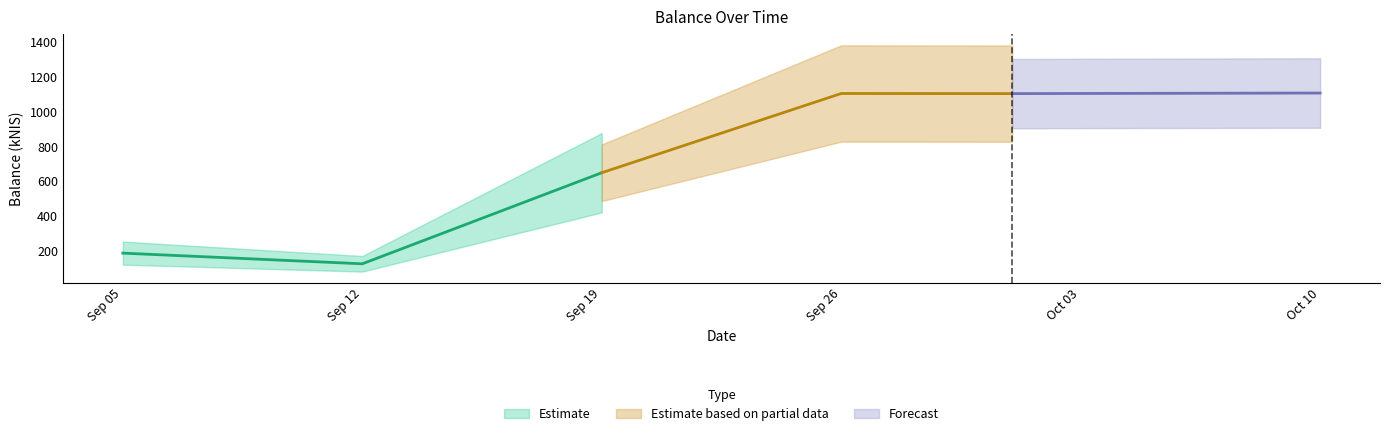

What is the smallest value displayed?

127.8